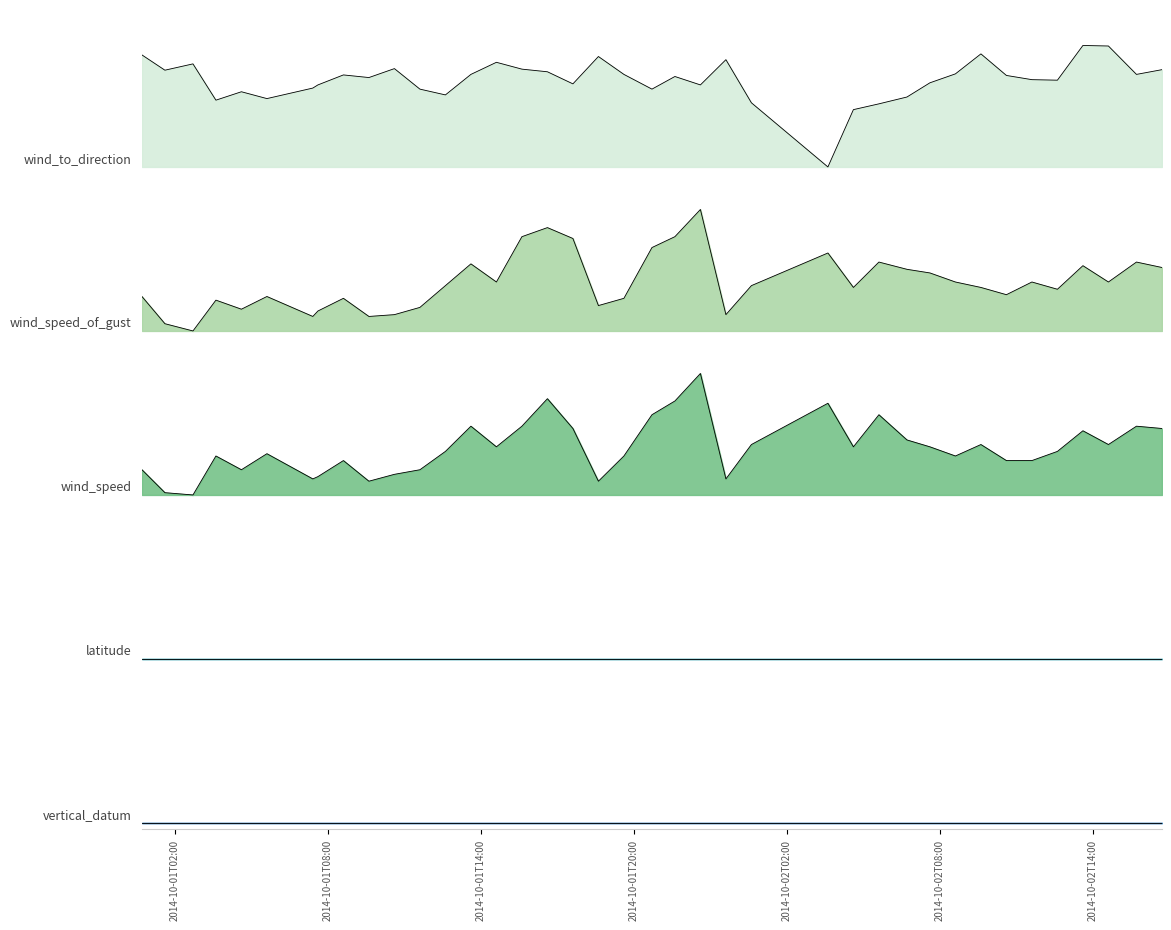

Reading left to right, what are all the values shown in this chart?

wind_speed: 0.2	0.0	0.0	0.3	0.2	0.3	0.1	0.2	0.3	0.1	0.2	0.2	0.4	0.6	0.4	0.6	0.8	0.5	0.1	0.3	0.7	0.8	1.0	0.1	0.4	0.8	0.4	0.7	0.5	0.4	0.3	0.4	0.3	0.3	0.4	0.5	0.4	0.6	0.5
wind_to_direction: 0.9	0.8	0.8	0.5	0.6	0.6	0.6	0.7	0.8	0.7	0.8	0.6	0.6	0.8	0.9	0.8	0.8	0.7	0.9	0.8	0.6	0.7	0.7	0.9	0.5	0.0	0.5	0.5	0.6	0.7	0.8	0.9	0.8	0.7	0.7	1.0	1.0	0.8	0.8
wind_speed_of_gust: 0.3	0.1	0.0	0.3	0.2	0.3	0.1	0.2	0.3	0.1	0.1	0.2	0.4	0.6	0.4	0.8	0.9	0.8	0.2	0.3	0.7	0.8	1.0	0.1	0.4	0.6	0.4	0.6	0.5	0.5	0.4	0.4	0.3	0.4	0.3	0.5	0.4	0.6	0.5